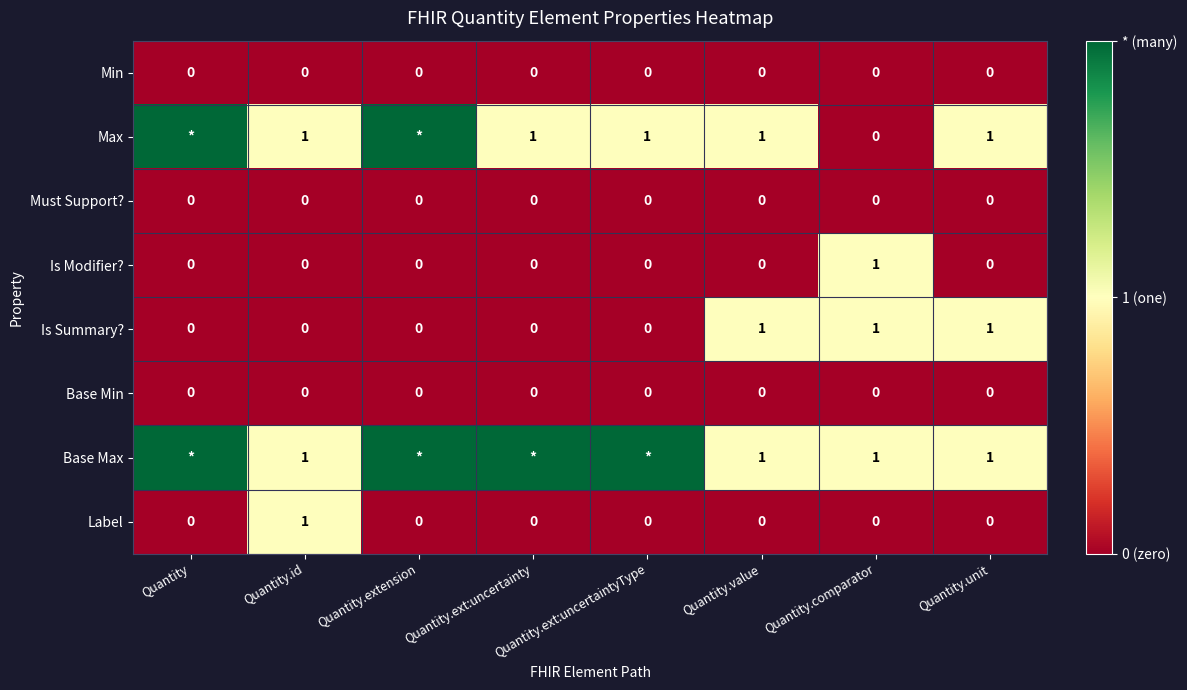

Between Quantity.id and Quantity.extension, which is larger?

Quantity.id